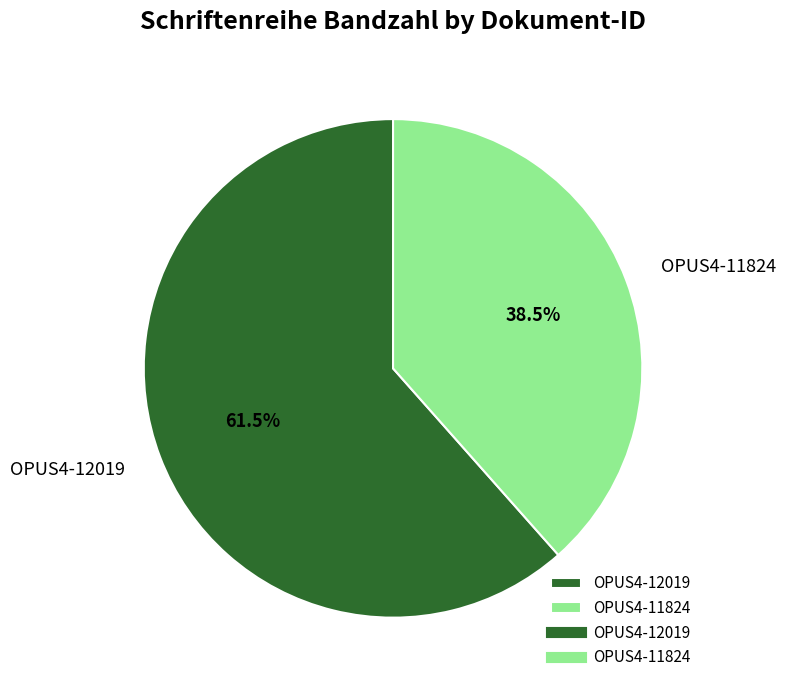

Count the number of slices in the pie.

2